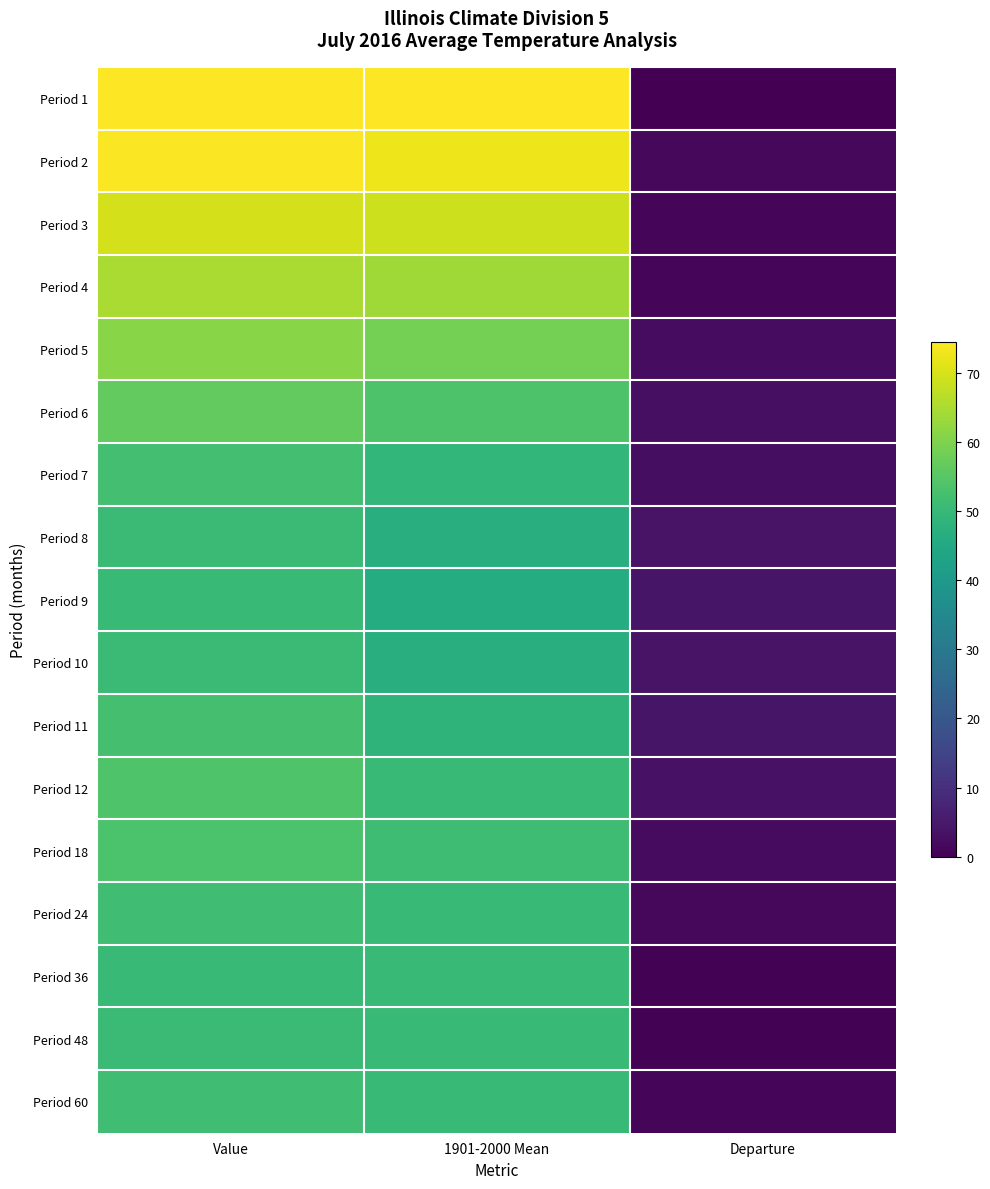

Reading right to left, list all the values displayed in this chart.

Period 1: Departure=-0.1	1901-2000 Mean=74.4	Value=74.3
Period 2: Departure=1.5	1901-2000 Mean=72.4	Value=73.9
Period 3: Departure=1.0	1901-2000 Mean=68.6	Value=69.6
Period 4: Departure=1.1	1901-2000 Mean=63.9	Value=65.0
Period 5: Departure=2.5	1901-2000 Mean=58.8	Value=61.3
Period 6: Departure=2.9	1901-2000 Mean=53.6	Value=56.5
Period 7: Departure=2.8	1901-2000 Mean=49.3	Value=52.1
Period 8: Departure=3.9	1901-2000 Mean=46.7	Value=50.6
Period 9: Departure=4.1	1901-2000 Mean=45.9	Value=50.0
Period 10: Departure=3.9	1901-2000 Mean=46.7	Value=50.6
Period 11: Departure=4.0	1901-2000 Mean=48.3	Value=52.3
Period 12: Departure=3.5	1901-2000 Mean=50.3	Value=53.8
Period 18: Departure=2.0	1901-2000 Mean=51.4	Value=53.4
Period 24: Departure=1.4	1901-2000 Mean=50.3	Value=51.7
Period 36: Departure=0.2	1901-2000 Mean=50.3	Value=50.5
Period 48: Departure=0.3	1901-2000 Mean=50.3	Value=50.6
Period 60: Departure=1.2	1901-2000 Mean=50.3	Value=51.5